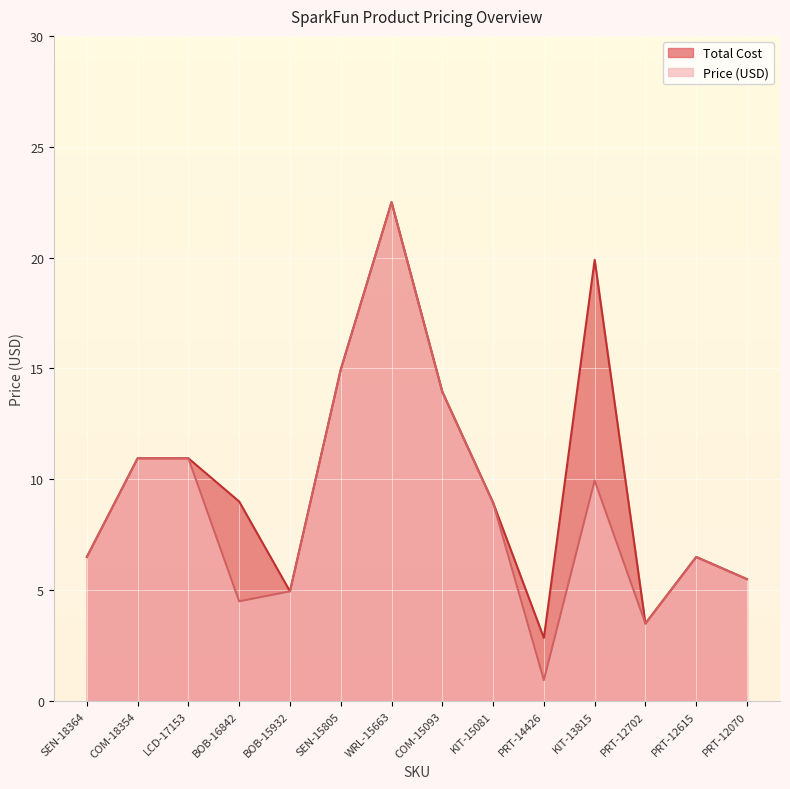

True or false: Total Cost and Price (USD) intersect in this chart.

False